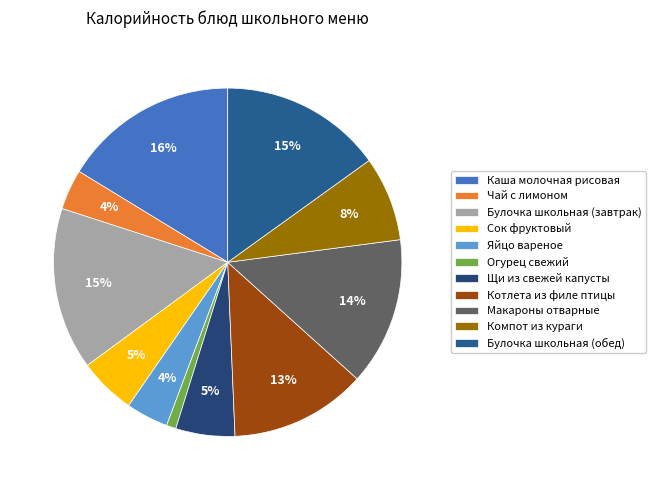

Between Яйцо вареное and Булочка школьная (завтрак), which is larger?

Булочка школьная (завтрак)